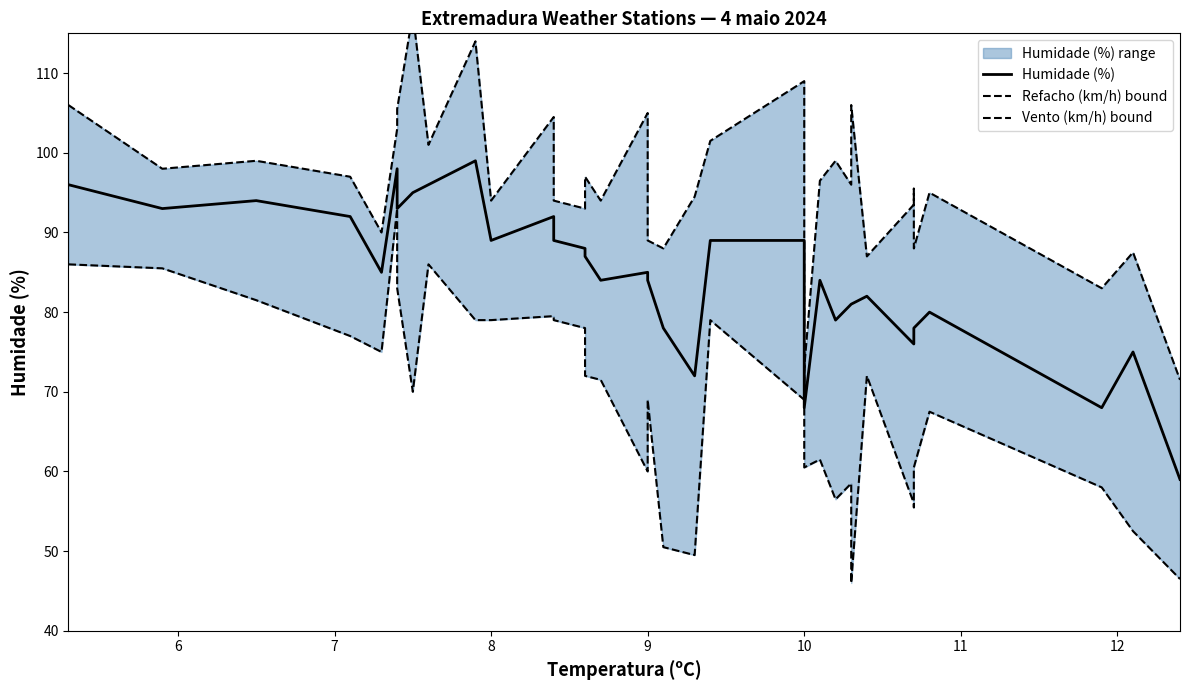

What is the smallest value displayed?

46.0